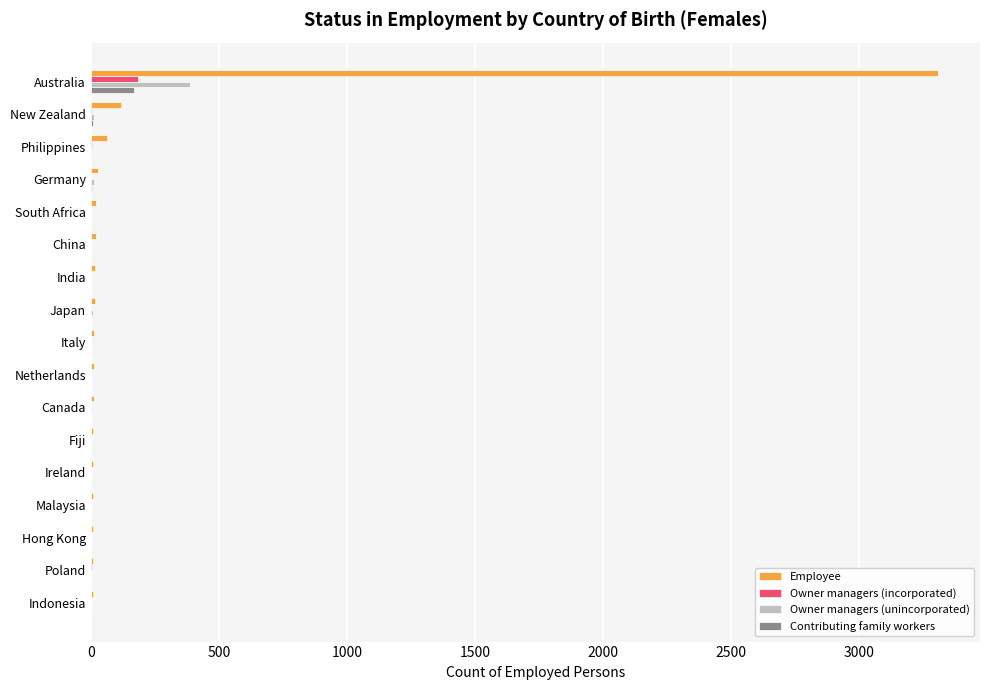

True or false: Owner managers (unincorporated) has a value of 0 at Ireland.

True